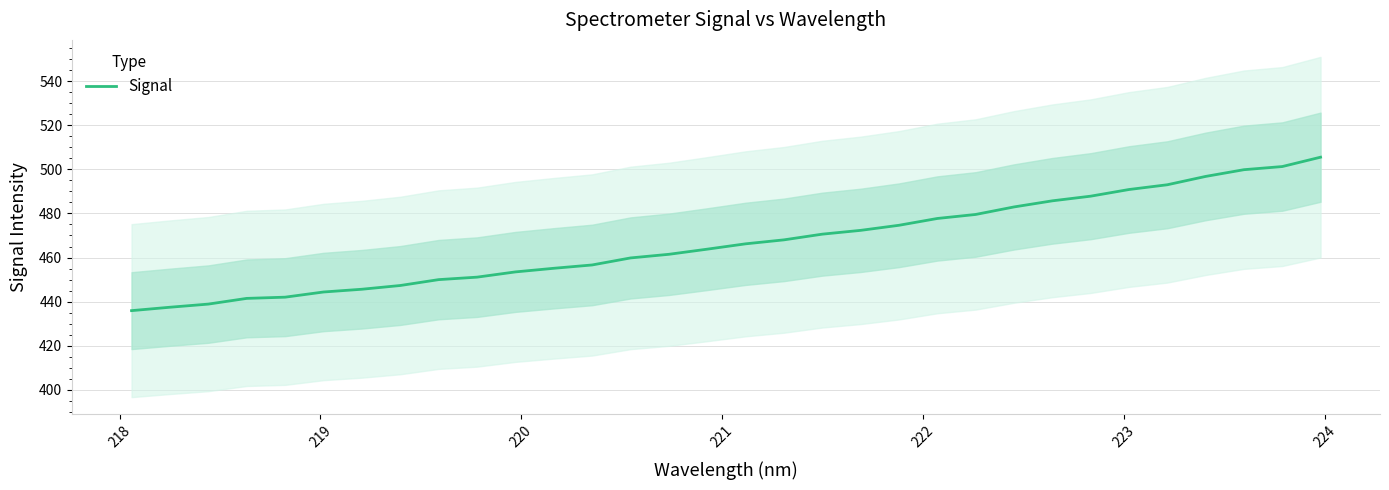

What is the average value?

466.8